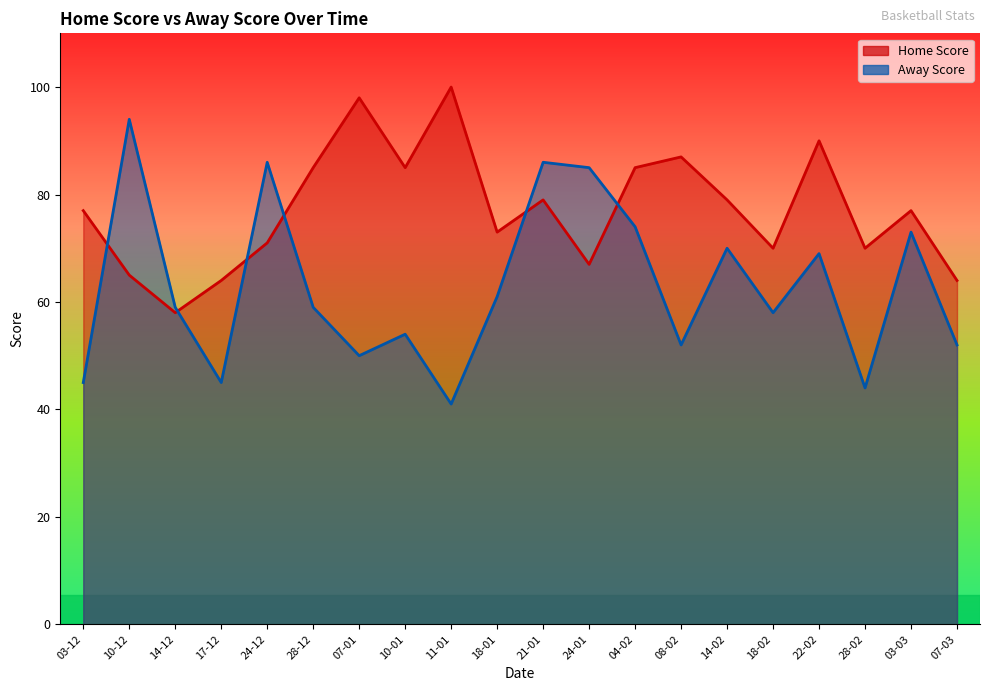

Which has a higher value, 24-12 or 14-02?

14-02